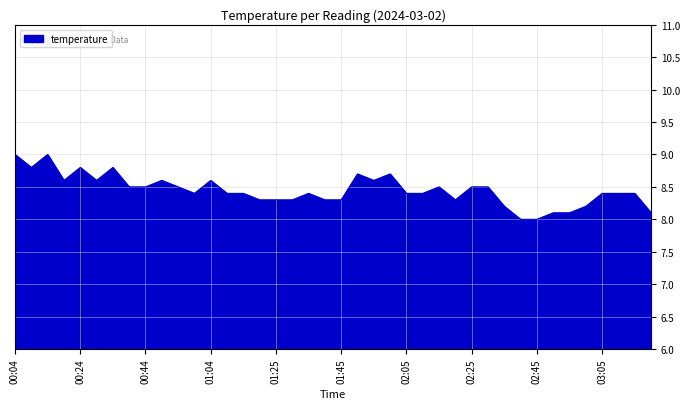

What is the minimum value shown in the chart?

8.0